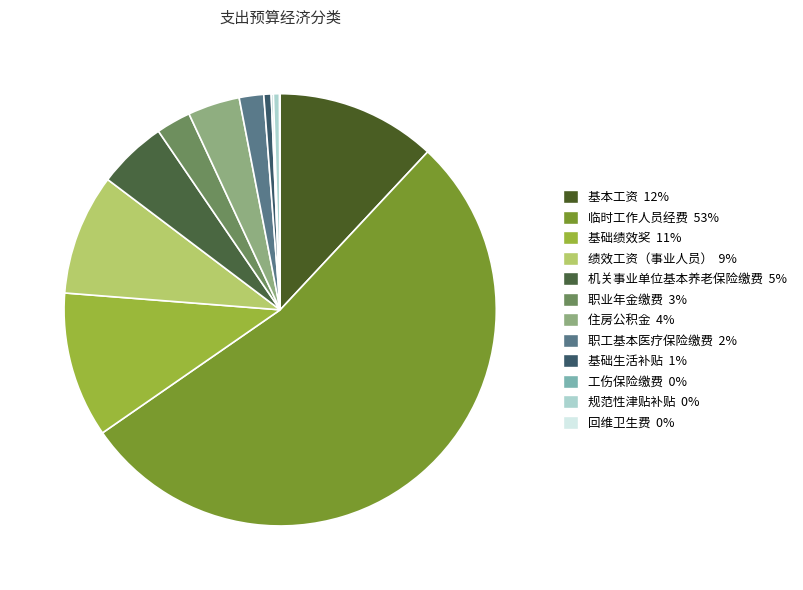

Which category has the biggest portion of the pie?

临时工作人员经费